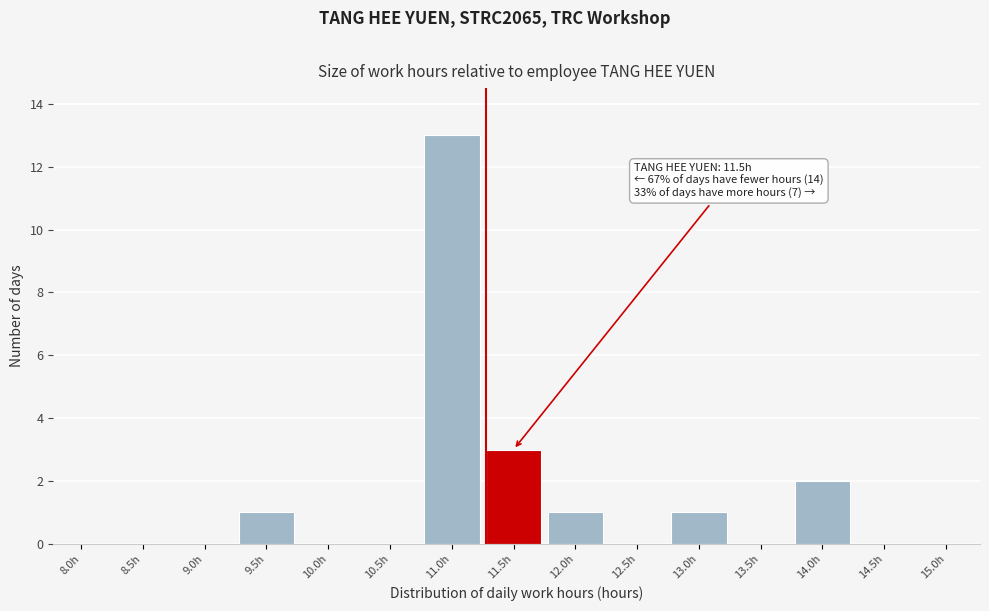

Reading right to left, transcribe all the data shown in this chart.

15.0h=0	14.5h=0	14.0h=2	13.5h=0	13.0h=1	12.5h=0	12.0h=1	11.5h=3	11.0h=13	10.5h=0	10.0h=0	9.5h=1	9.0h=0	8.5h=0	8.0h=0